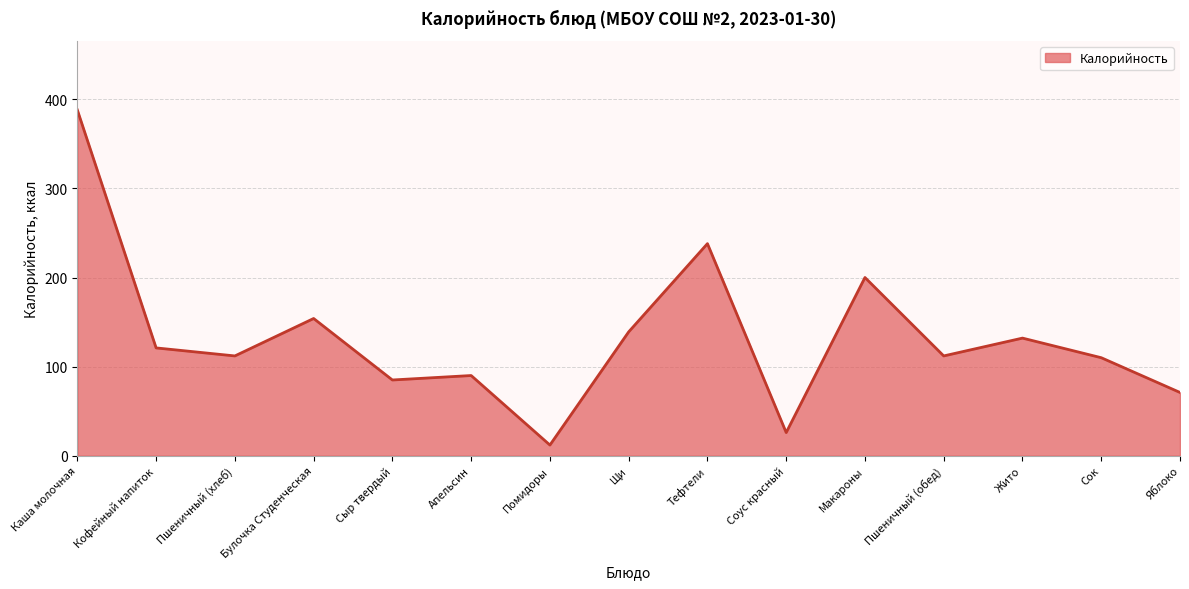

Where is the first local maximum?

Булочка Студенческая